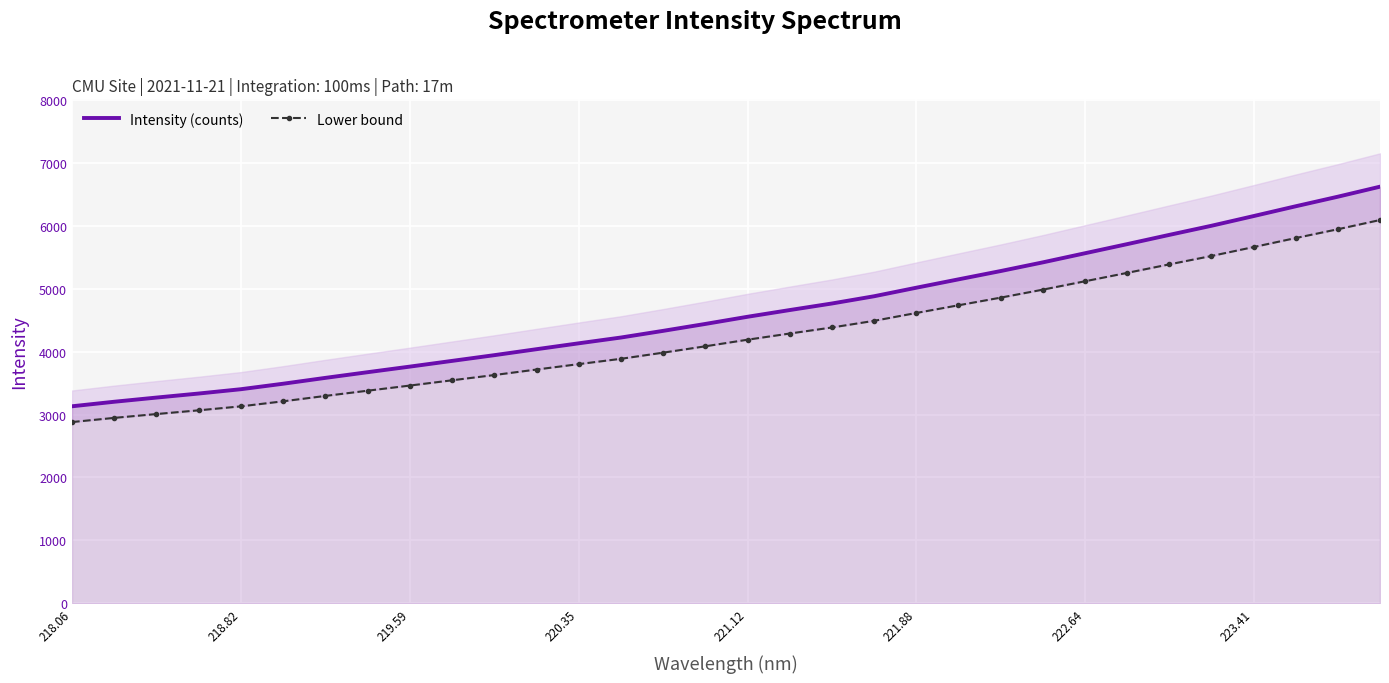

What is the lowest value of the Intensity (counts) series?

3131.1